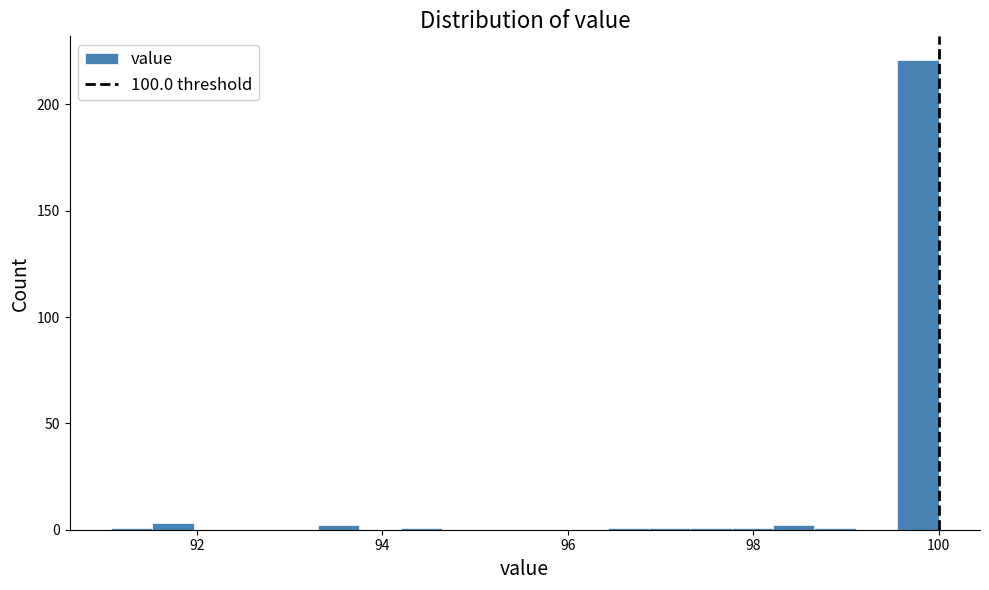

Around what value on the x-axis is the tallest bar? Give the approximate position of its centre, as read against the axis.

99.8